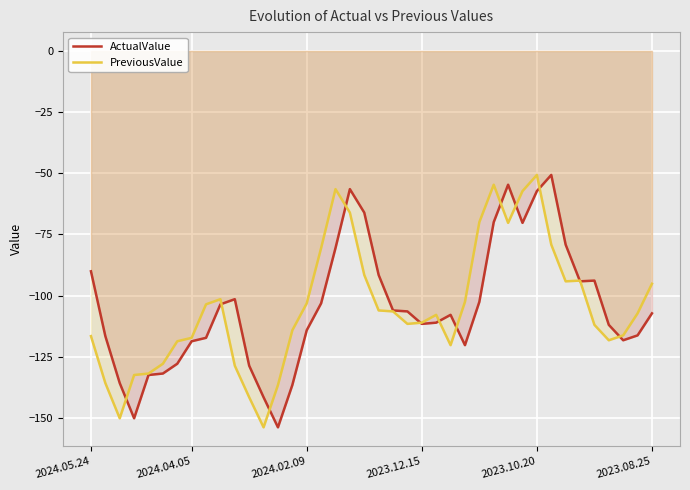

Where is the first local maximum for ActualValue?

10